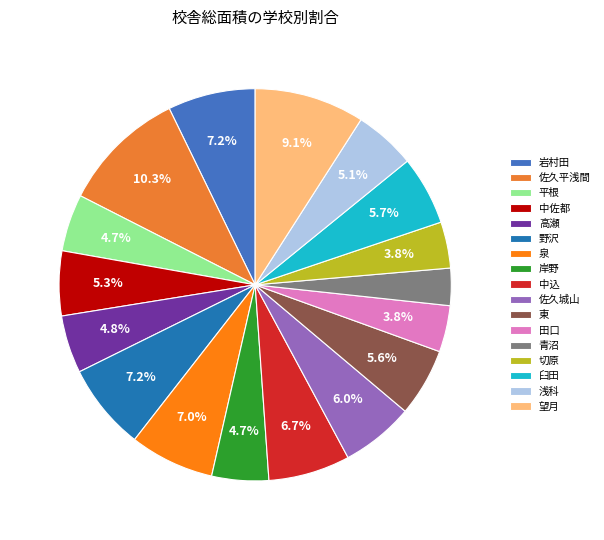

What is the ratio of the value at 岩村田 to the value at 平根?

1.5